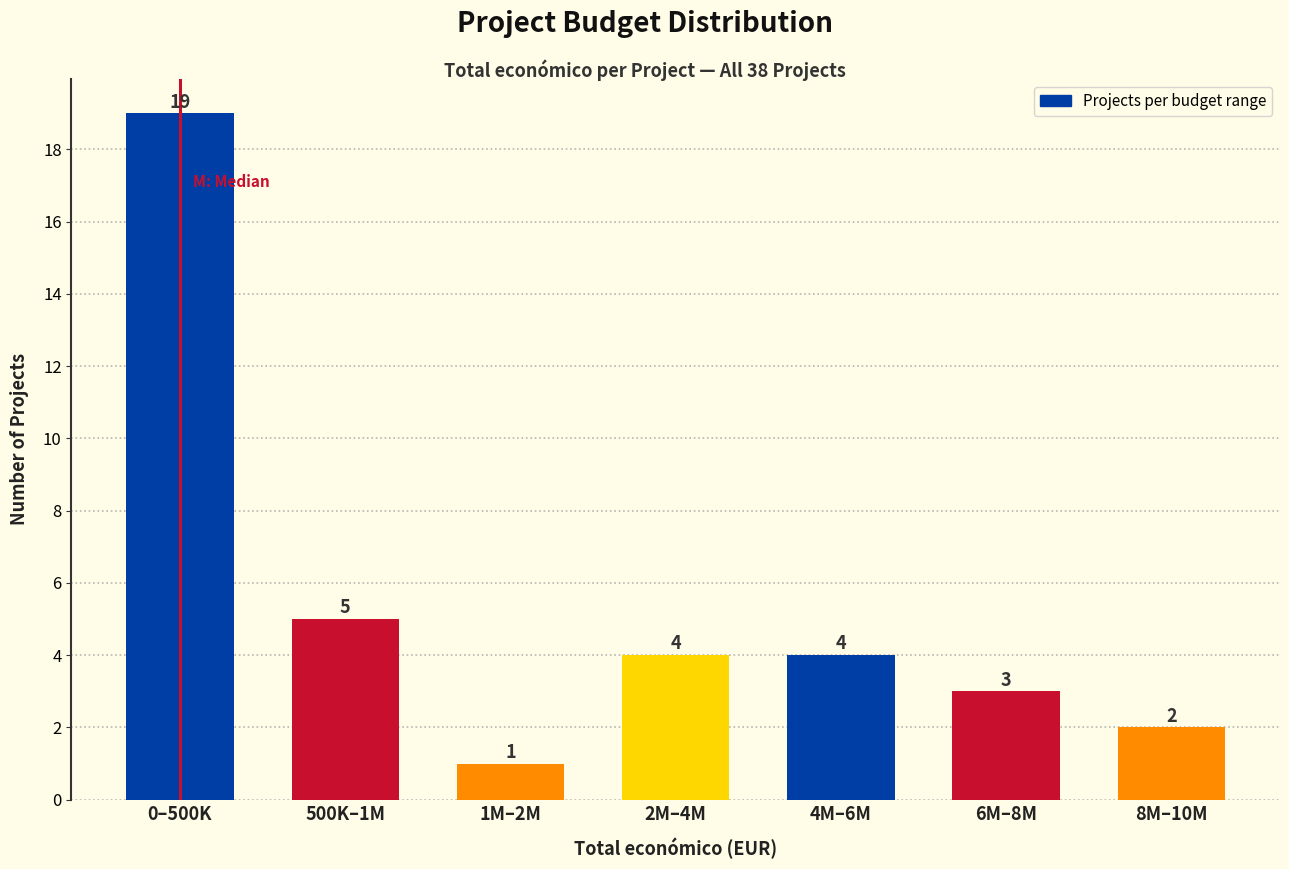

Reading left to right, transcribe all the data shown in this chart.

19	5	1	4	4	3	2